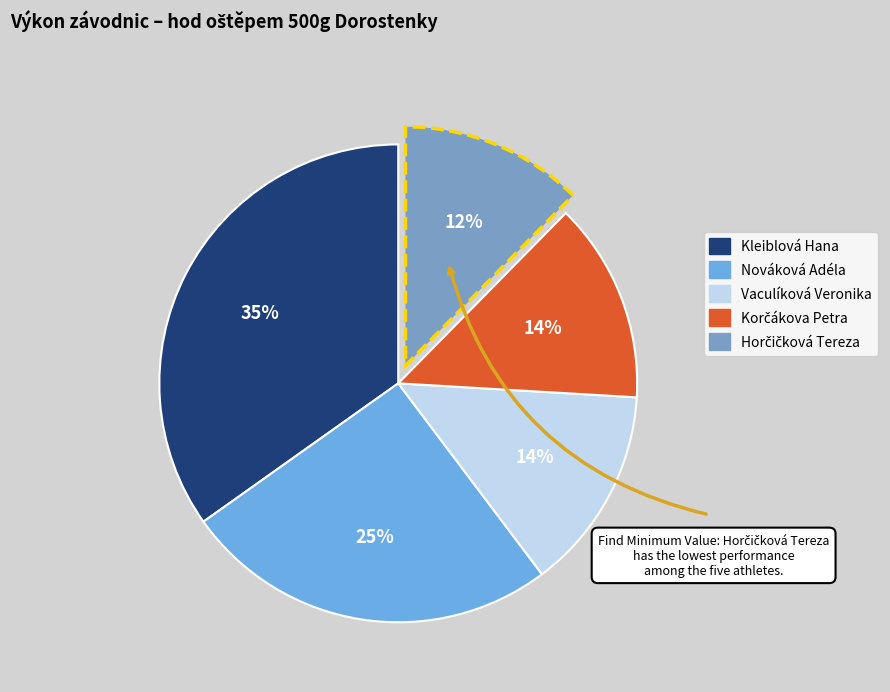

How many slices are in this pie chart?

5